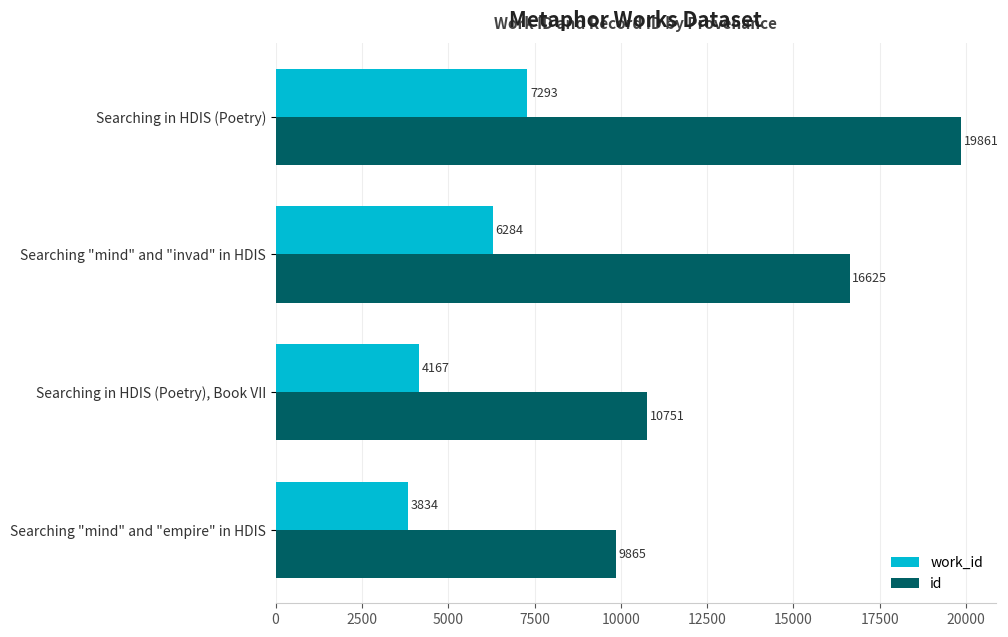

Which series has the widest spread of values?

id